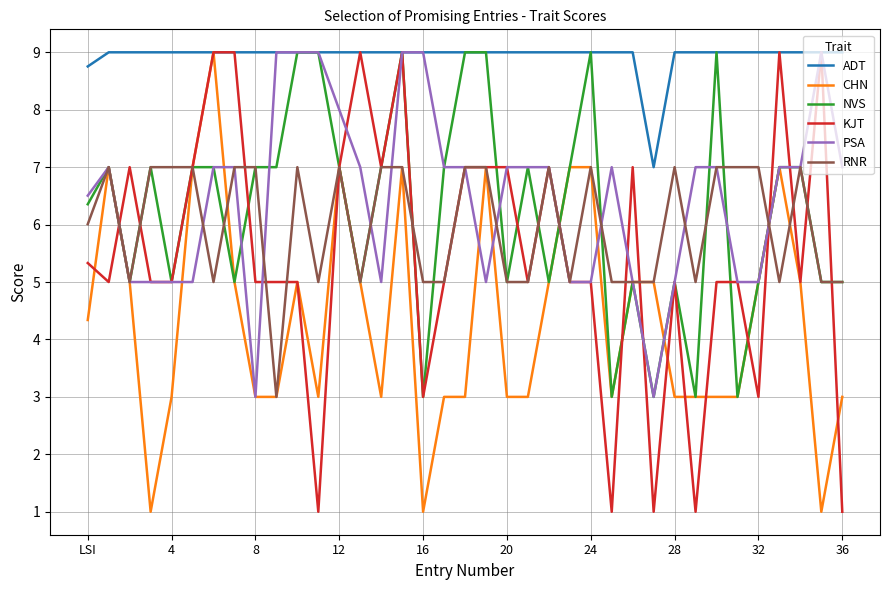

Which series has the largest total across all categories?

ADT